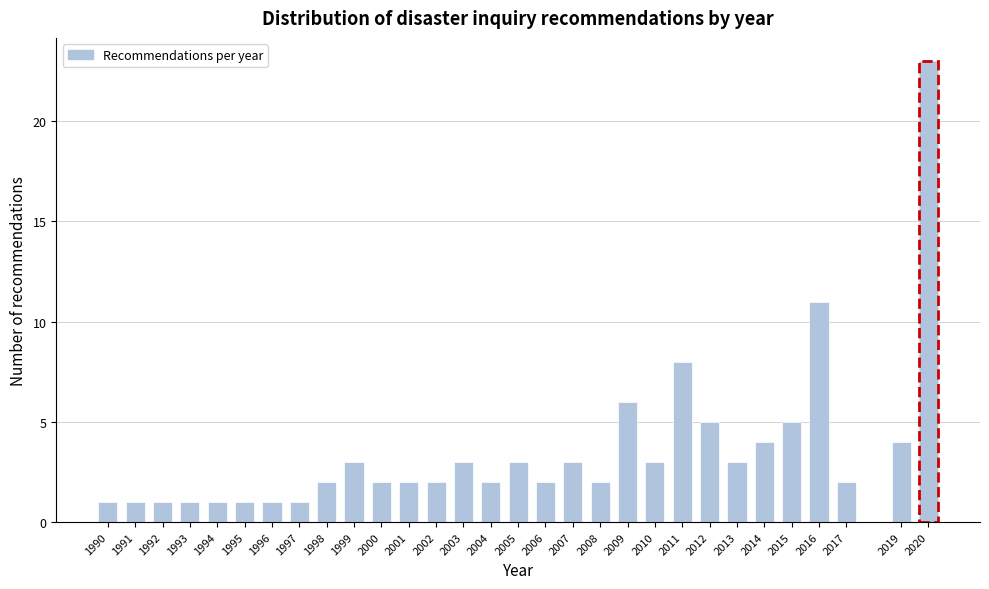

Reading left to right, transcribe all the data shown in this chart.

1	1	1	1	1	1	1	1	2	3	2	2	2	3	2	3	2	3	2	6	3	8	5	3	4	5	11	2	4	23